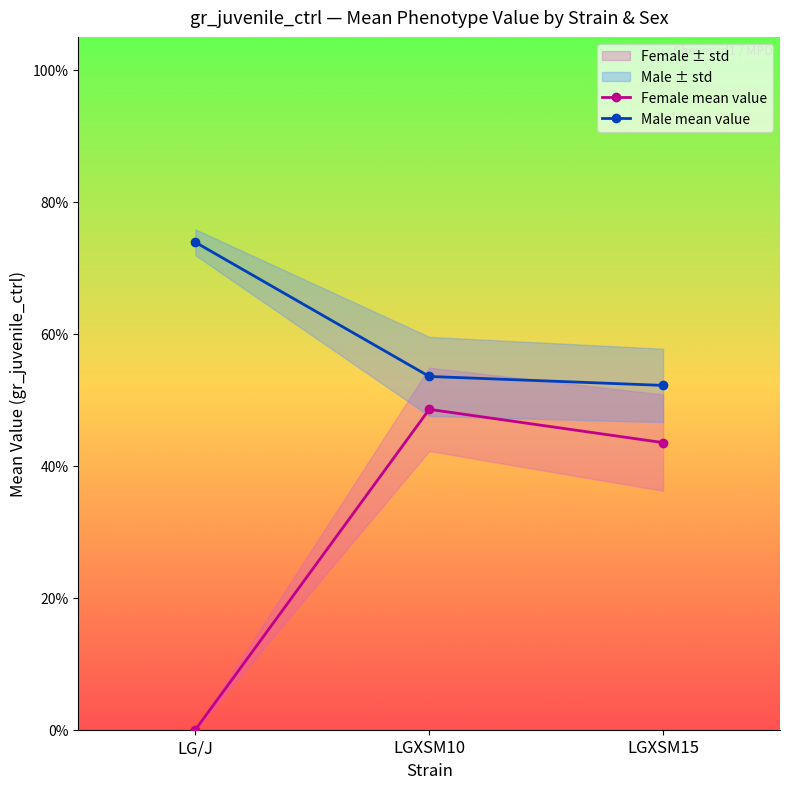

What is the difference between the Female mean value values at LGXSM10 and LGXSM15?

0.1